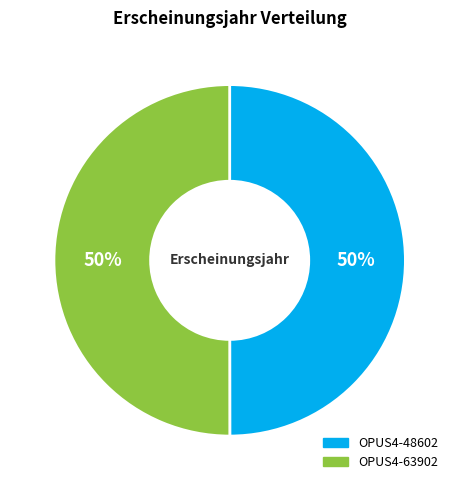

To the nearest percent, what percentage of the pie is OPUS4-48602?

50%